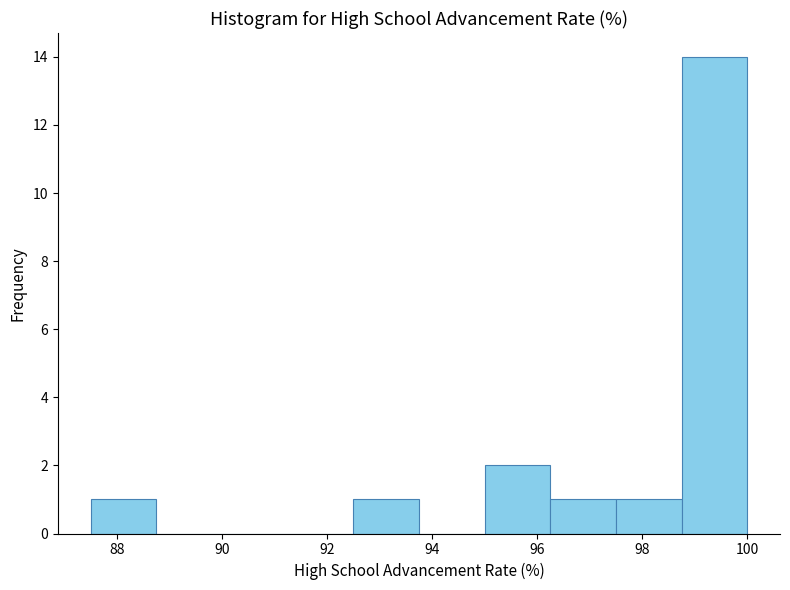

Reading left to right, list every bar in this chart as the range it spans on the x-axis followed by its height. Neither the bar edges nor the heights are printed on the chart, so give them approximately, as read against the axes.

87.50 to 88.75: 1
88.75 to 90.00: 0
90.00 to 91.25: 0
91.25 to 92.50: 0
92.50 to 93.75: 1
93.75 to 95.00: 0
95.00 to 96.25: 2
96.25 to 97.50: 1
97.50 to 98.75: 1
98.75 to 100.00: 14